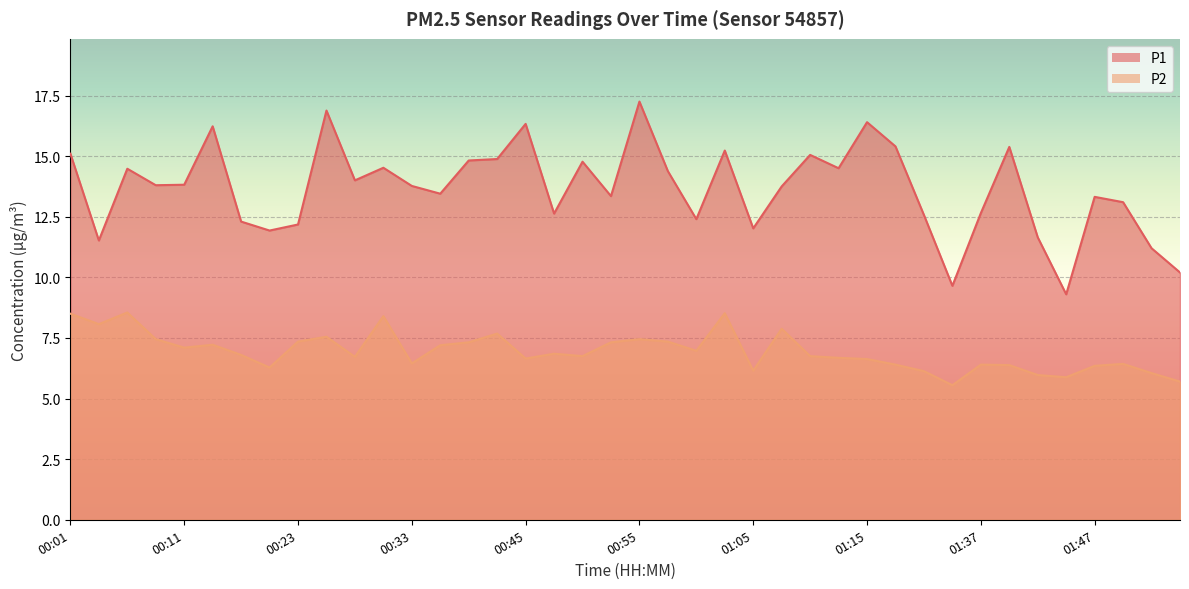

The P2 series shows 6.8 at 01:10. True or false?

True